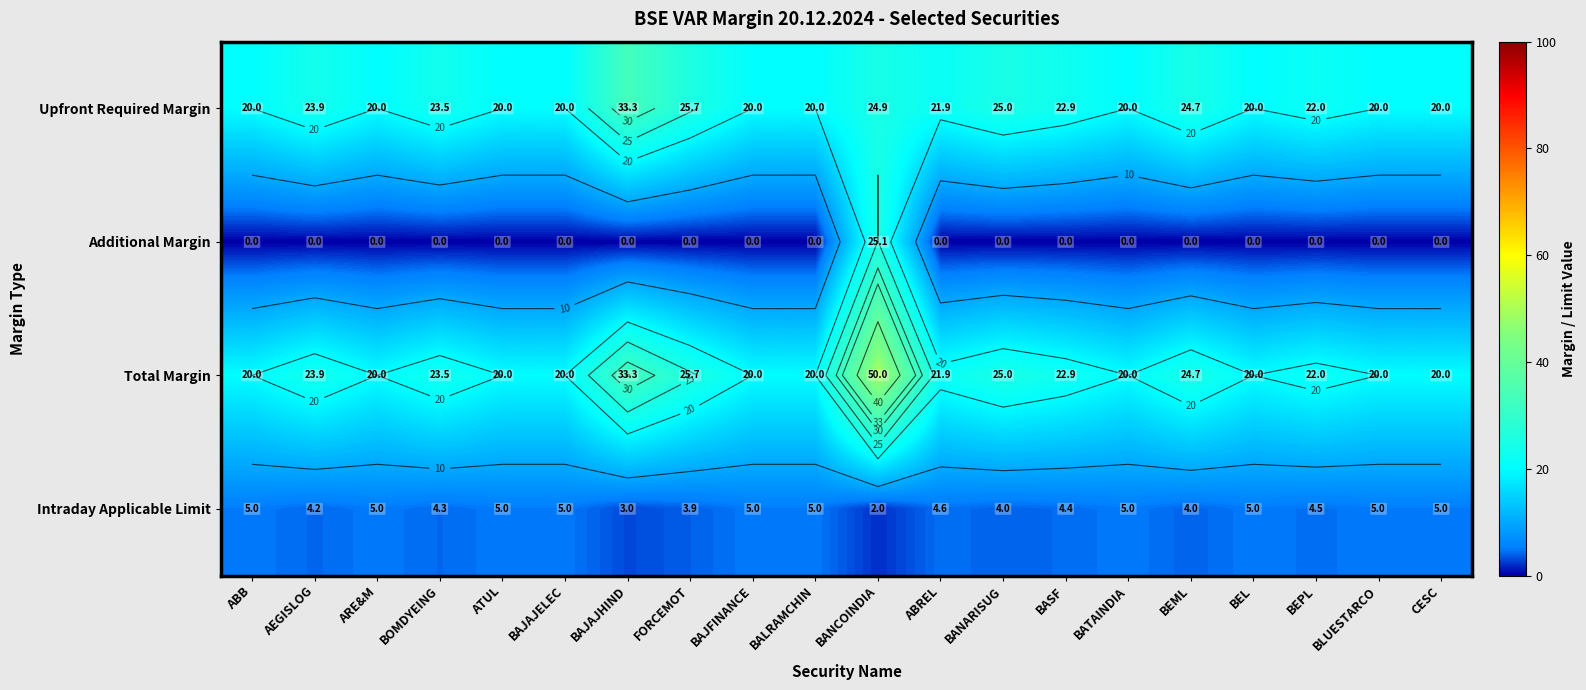

Between ARE&M and BANCOINDIA, which is larger?

BANCOINDIA